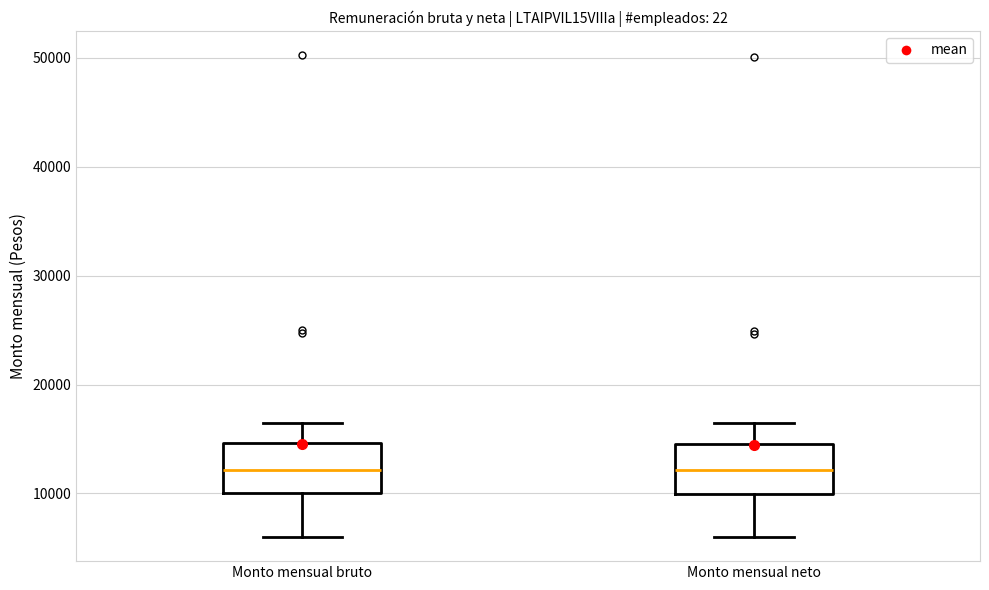

Reading left to right, transcribe this box plot: for each box, give where its median line is, the range the box spans, and where its two whiskers end, as read against the y-axis. The values are not printed on the chart, so give them approximately, as read against the axis.

Monto mensual bruto: median 12000, box 10000 to 15000, whiskers 6000 to 17000
Monto mensual neto: median 12000, box 10000 to 15000, whiskers 6000 to 16000